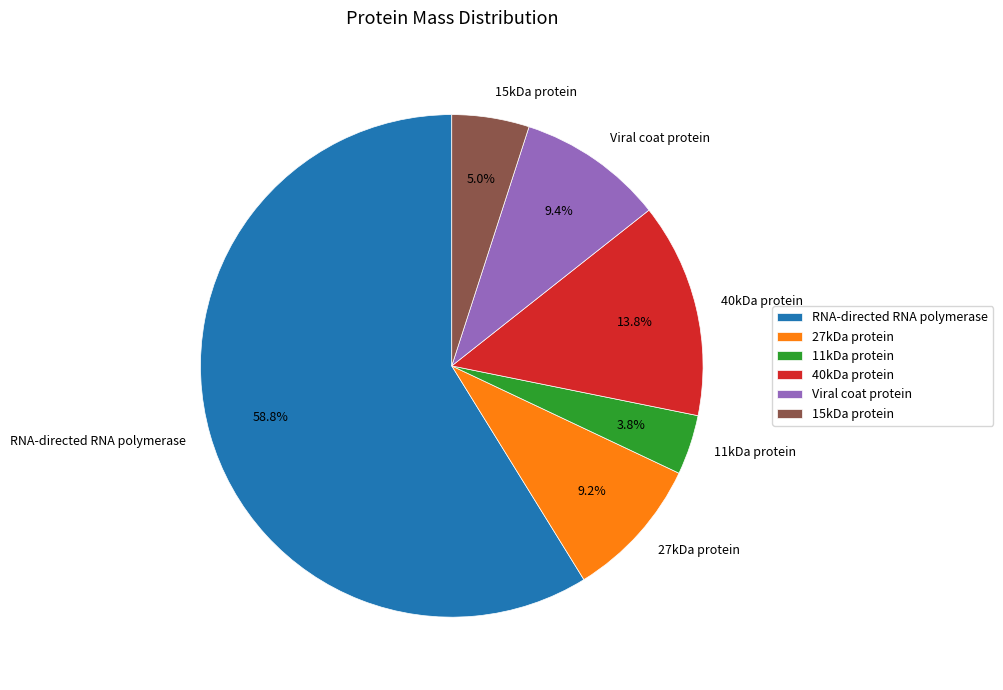

What is the largest slice in the pie chart?

RNA-directed RNA polymerase